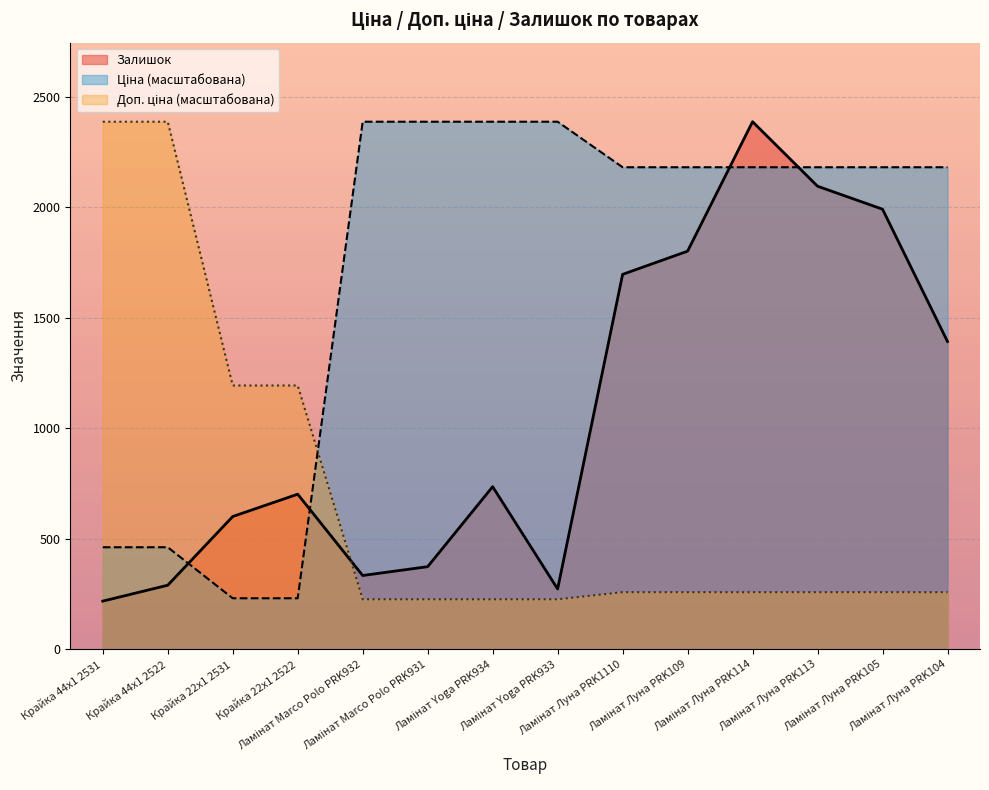

List the labels in order of Доп. ціна value, smallest first.

Ламінат Marco Polo PRK932, Ламінат Marco Polo PRK931, Ламінат Yoga PRK934, Ламінат Yoga PRK933, Ламінат Луна PRK1110, Ламінат Луна PRK109, Ламінат Луна PRK114, Ламінат Луна PRK113, Ламінат Луна PRK105, Ламінат Луна PRK104, Крайка 22x1 2531, Крайка 22x1 2522, Крайка 44x1 2531, Крайка 44x1 2522